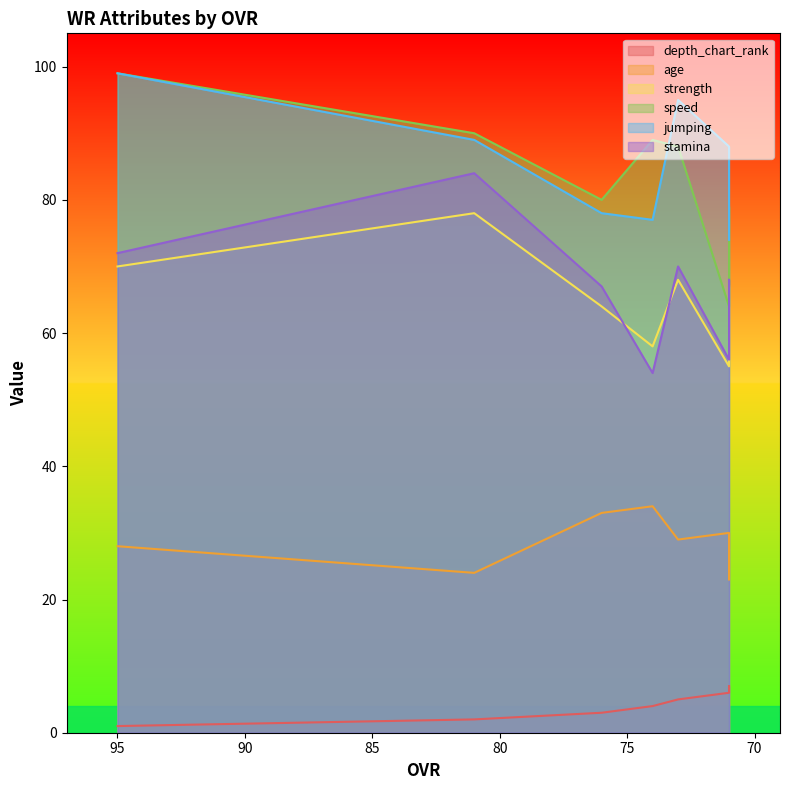

True or false: strength and jumping cross at least once.

False